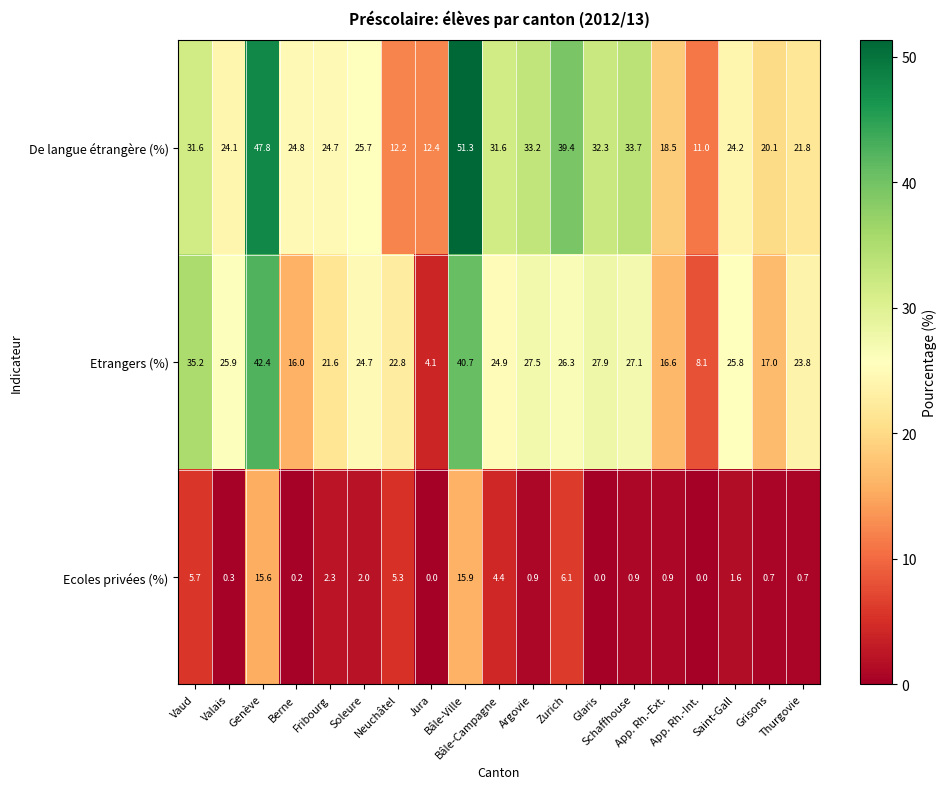

What is the total value across all series at Genève?

105.8